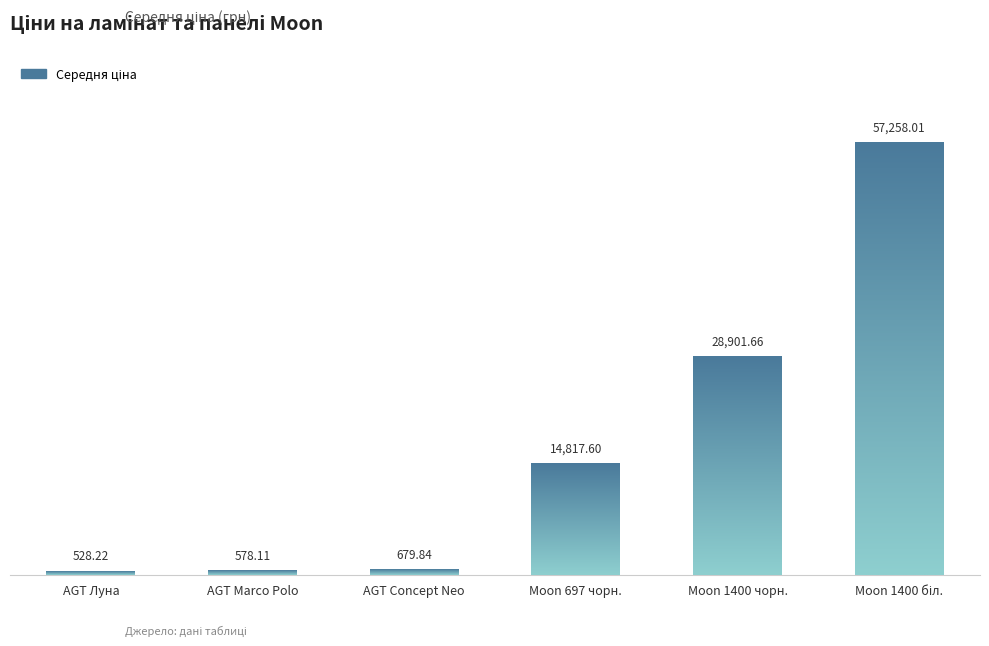

Which label corresponds to the largest value in the chart?

Moon 1400 біл.